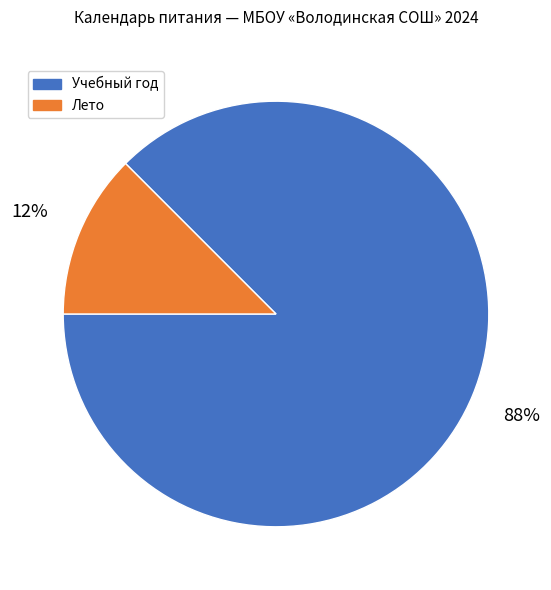

Is there any slice that represents more than half of the pie?

Yes